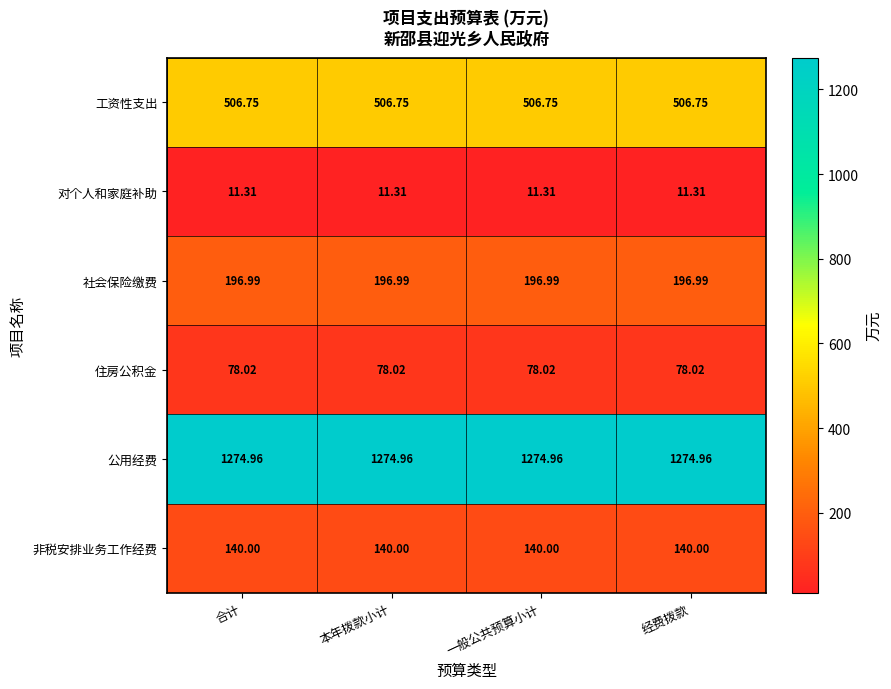

Rank the series at 经费拨款 from highest to lowest value.

公用经费, 工资性支出, 社会保险缴费, 非税安排业务工作经费, 住房公积金, 对个人和家庭补助